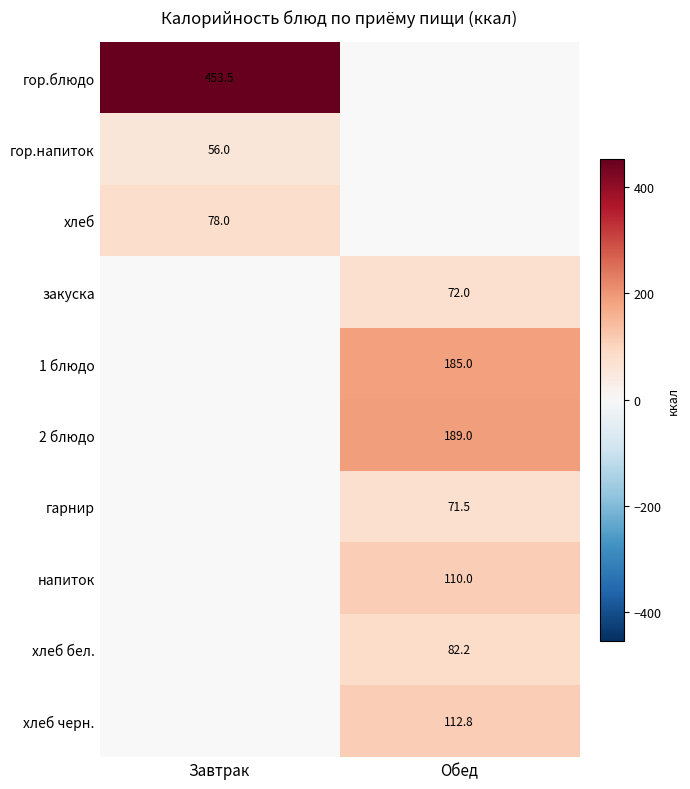

What is the difference between the highest and lowest values at Завтрак?

397.5